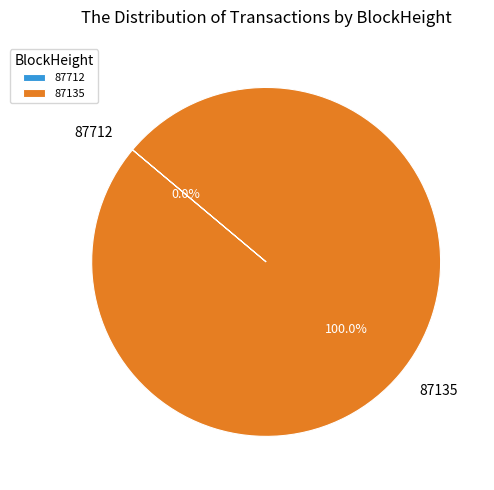

To the nearest percent, what is the average slice percentage?

50%